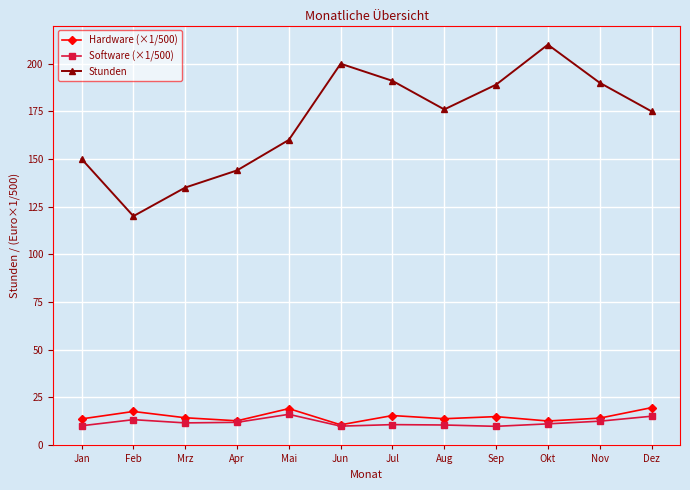

In Stunden, how many points are higher than both neighbors (excluding endpoints)?

2